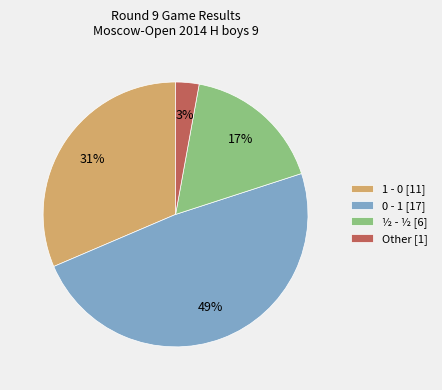

How many slices are in this pie chart?

4